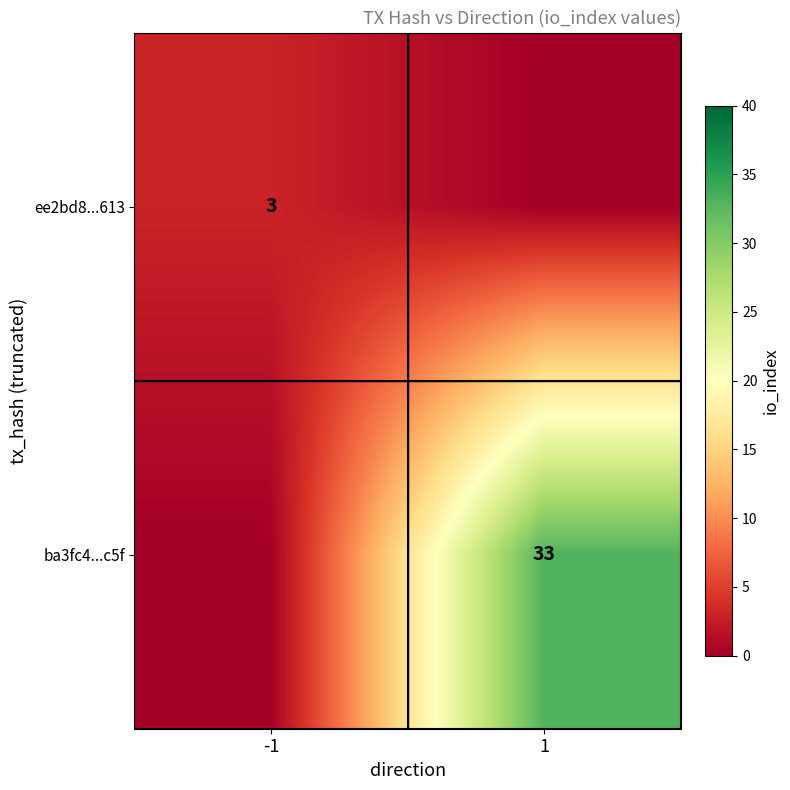

What is the total value across all series at -1?

3